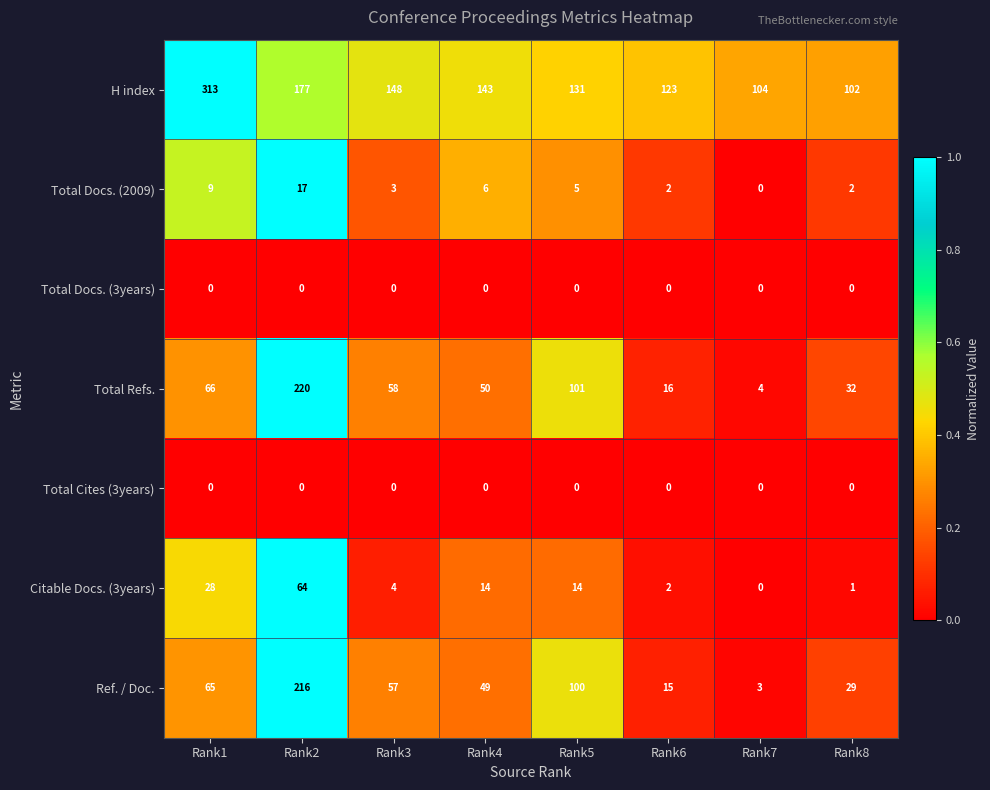

Which series has the largest range (max minus min)?

Total Refs.